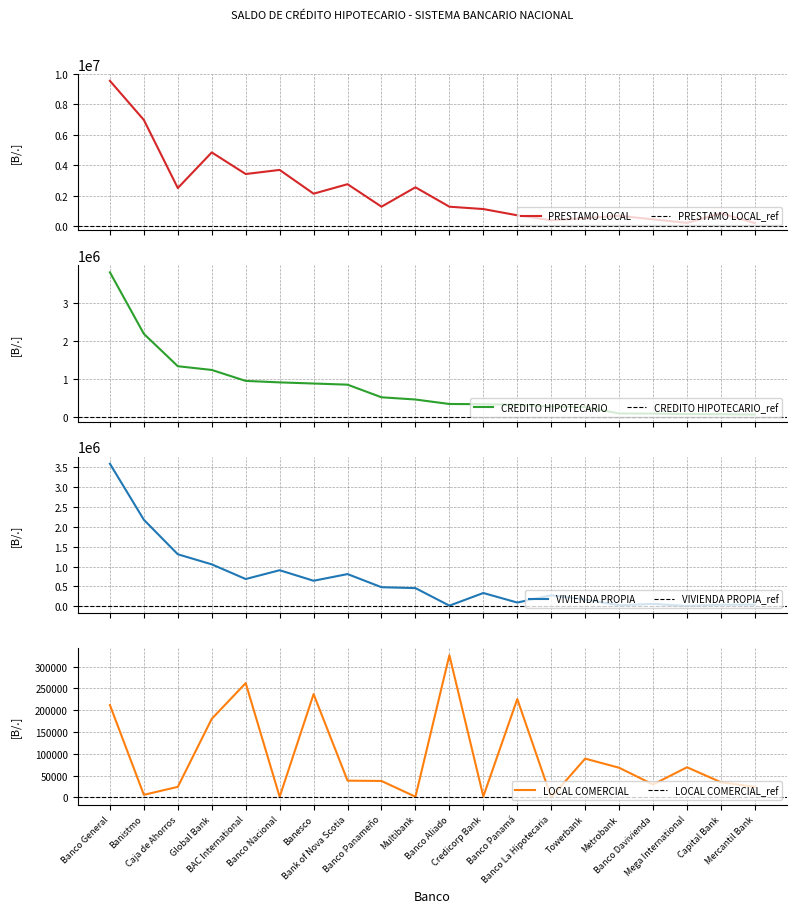

True or false: CREDITO HIPOTECARIO and LOCAL COMERCIAL cross at least once.

False